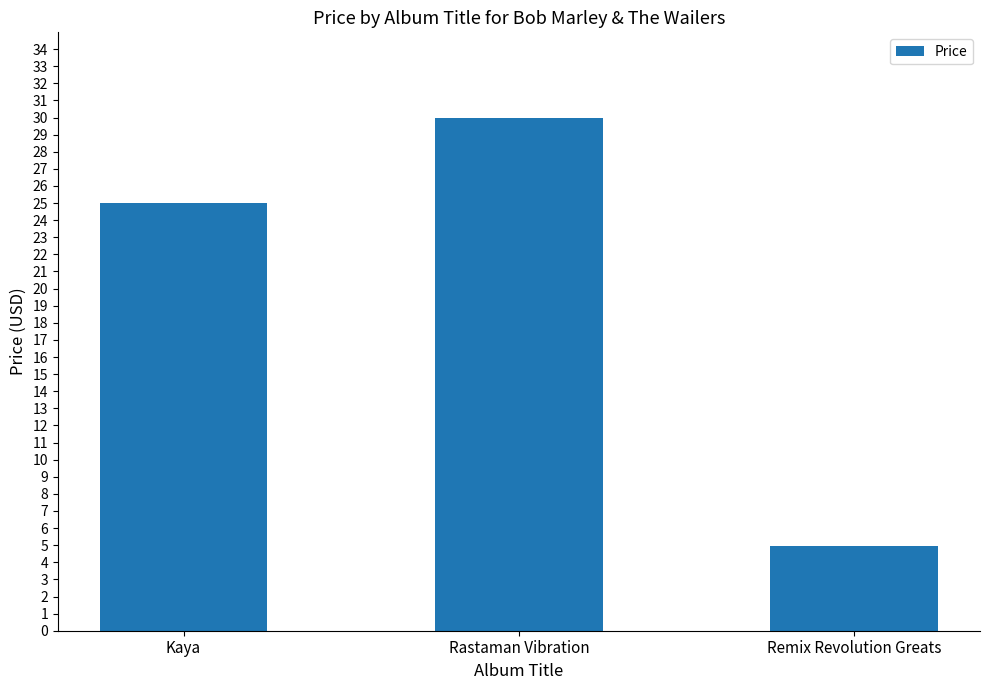

Reading left to right, what are all the values shown in this chart?

Kaya=25.0	Rastaman Vibration=30.0	Remix Revolution Greats=5.0